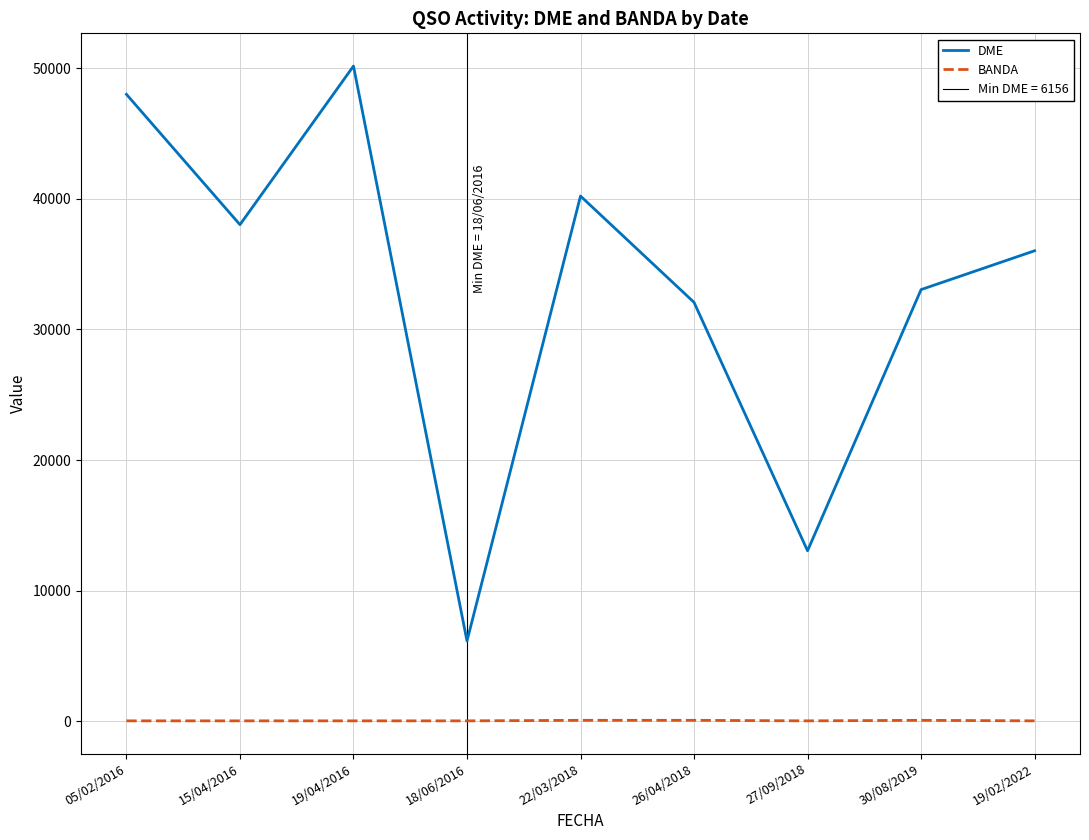

How many data points in DME are above 36026?

4